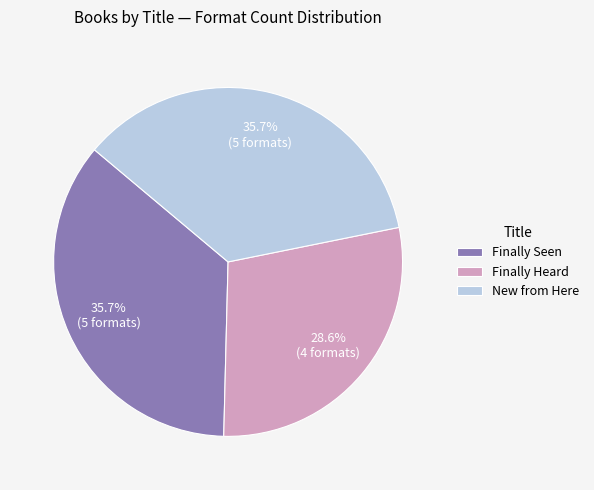

What is the smallest slice in the pie chart?

Finally Heard